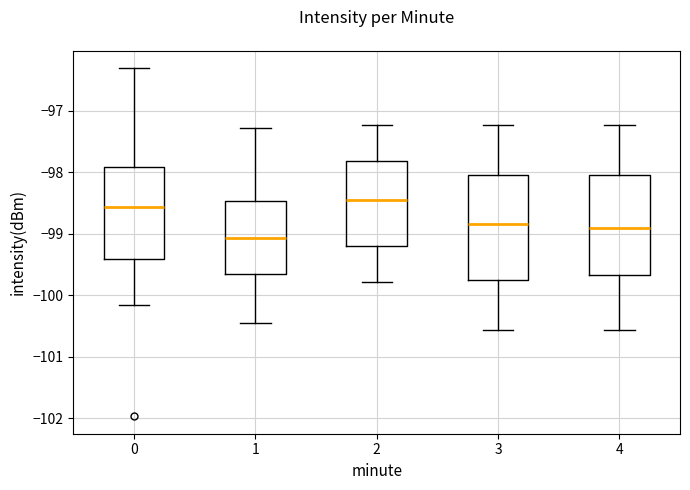

Which box has the highest median line?

2